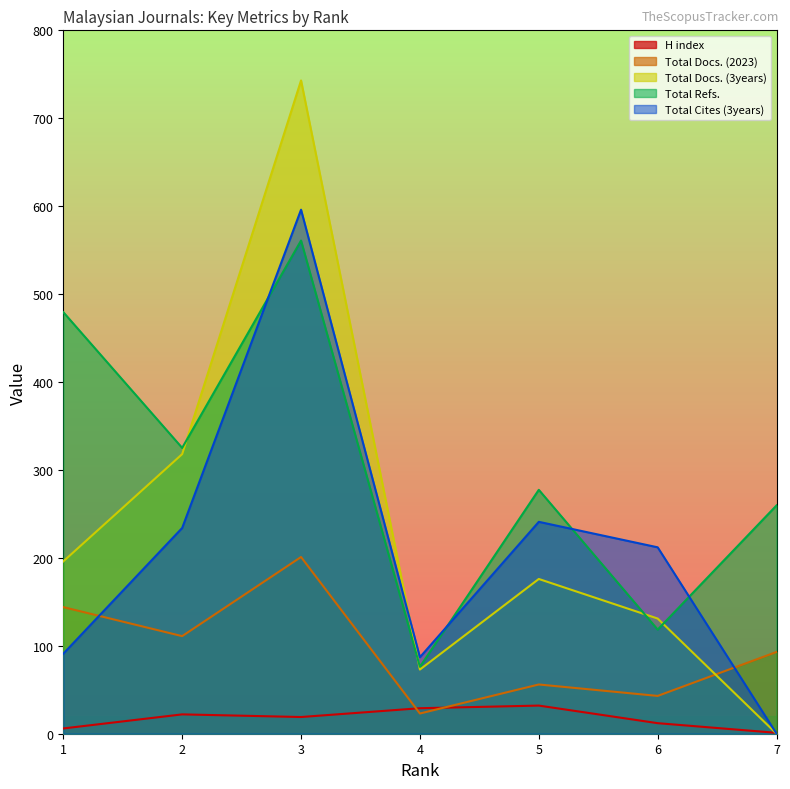

What is the average value of the H index series?

17.3